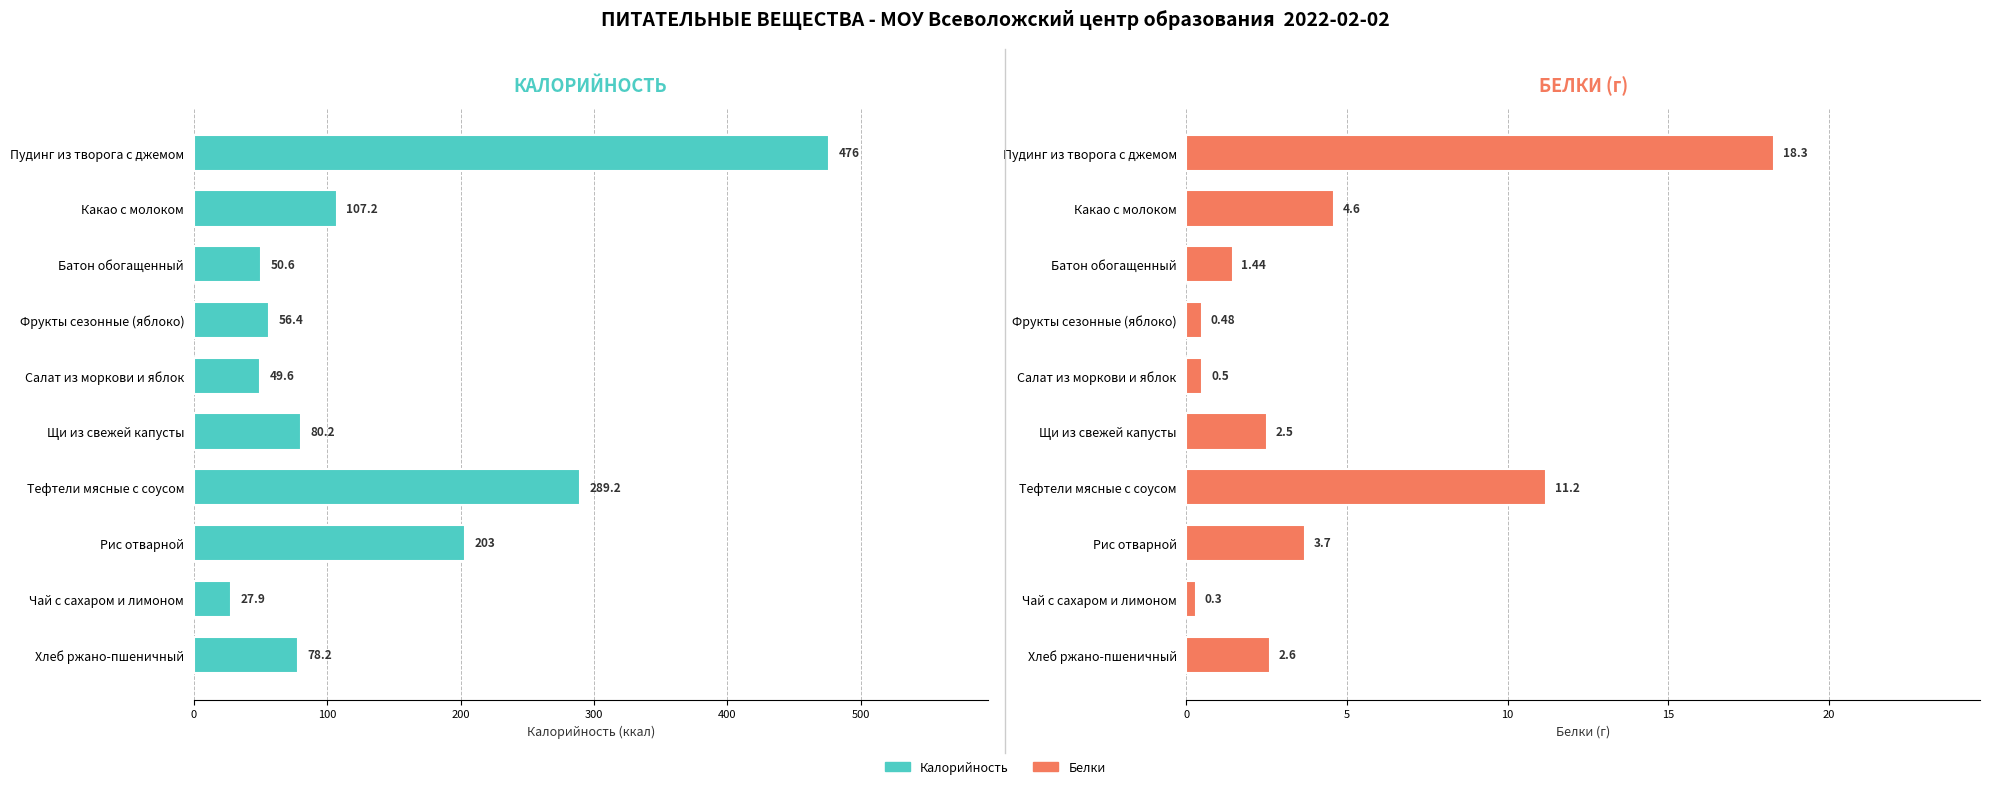

How many series are shown in this chart?

2